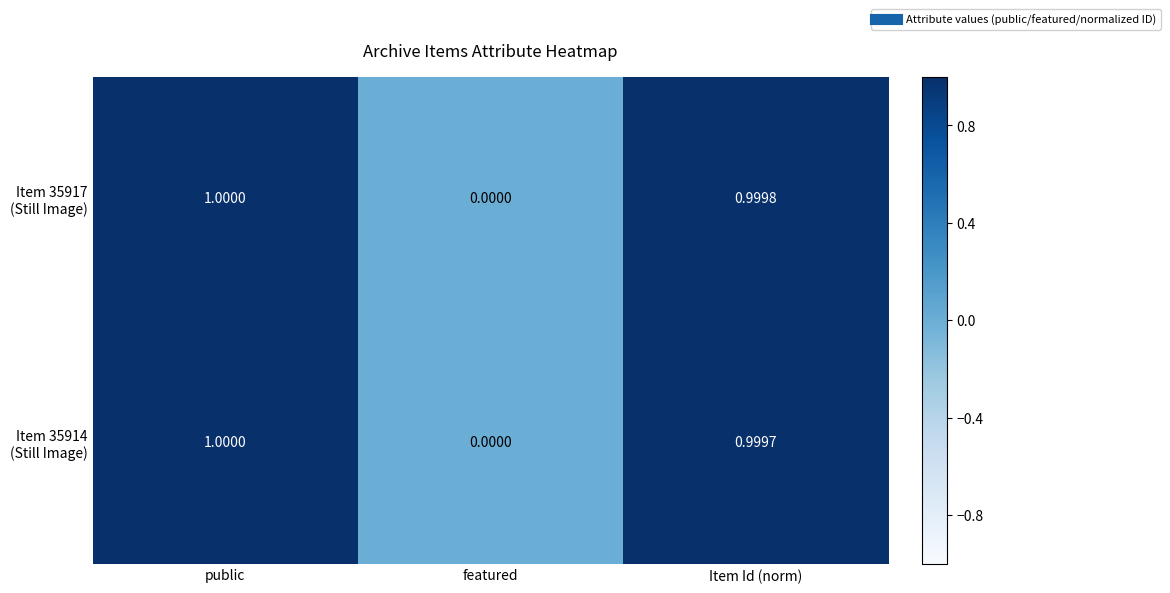

At which category is the sum across all series the highest?

public